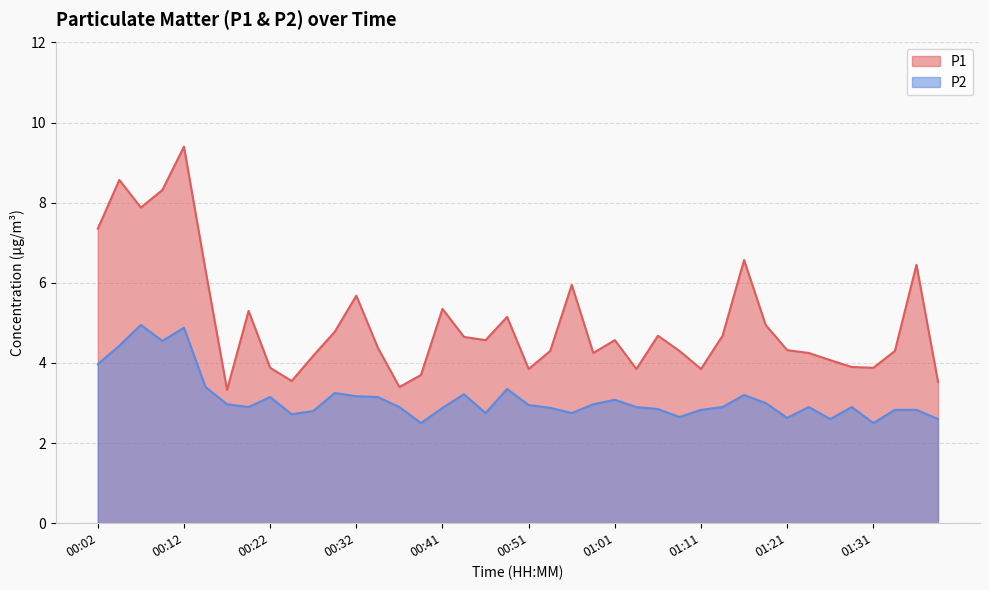

Rank the series at 01:04 from highest to lowest value.

P1, P2